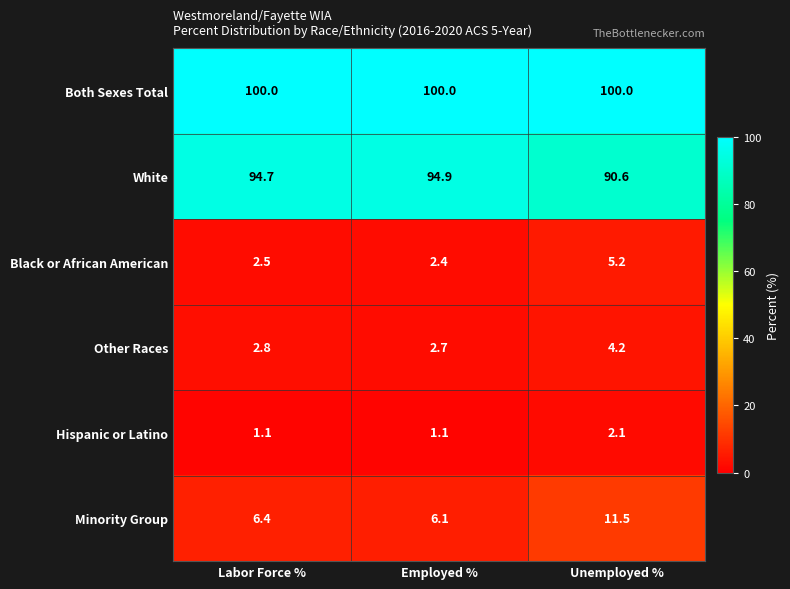

What is the approximate value of Black or African American at Employed %?

2.4